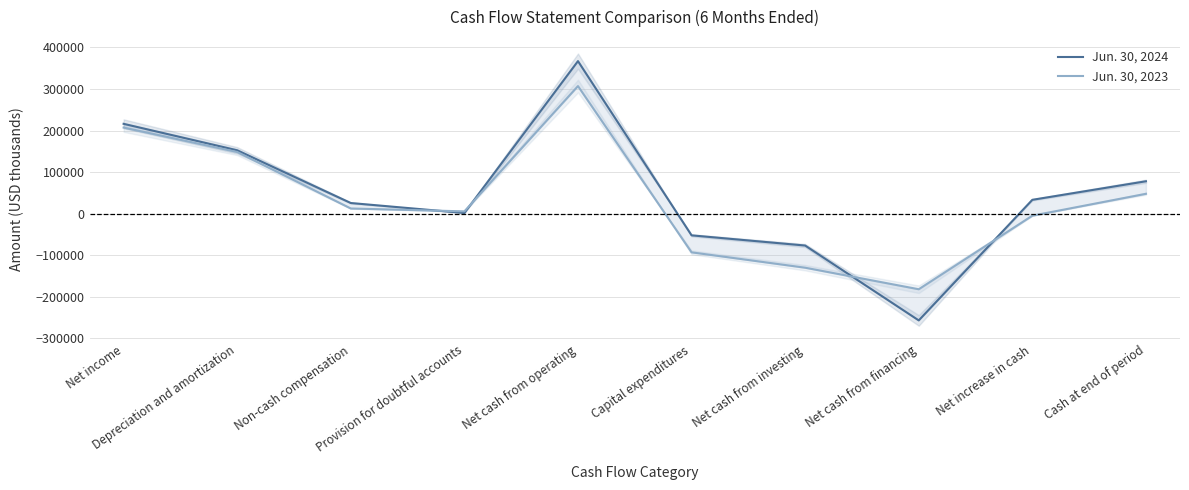

At how many categories does at least one series exceed 360620?

1